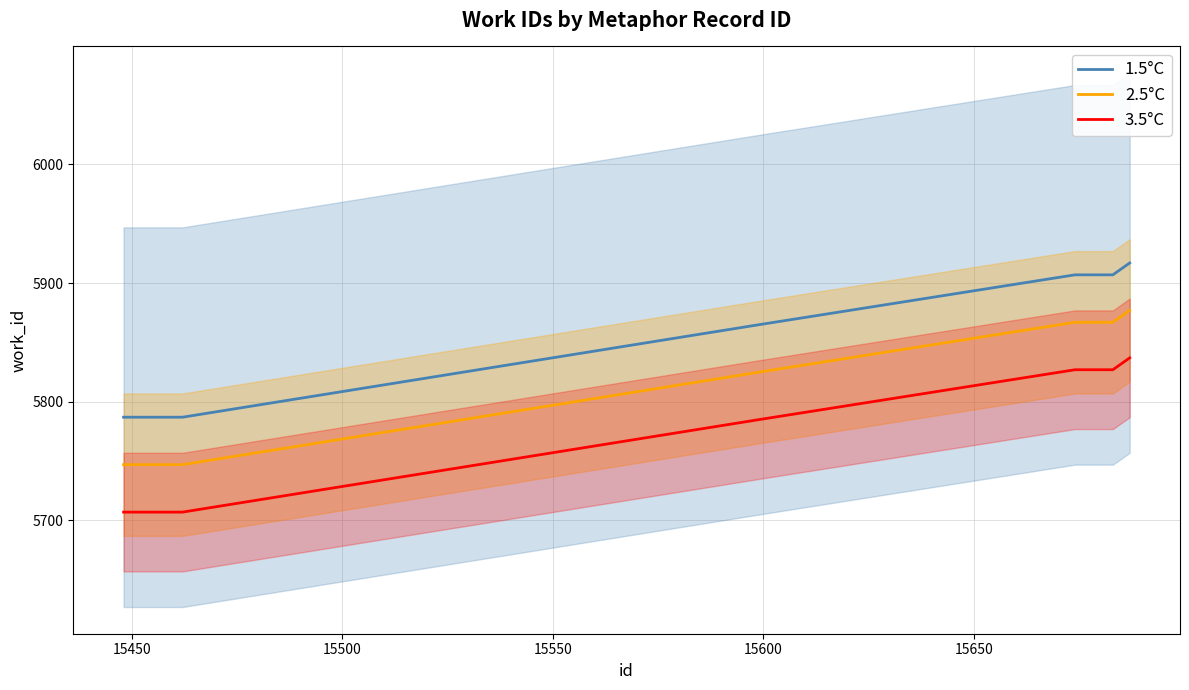

True or false: 1.5°C and 3.5°C cross at least once.

False